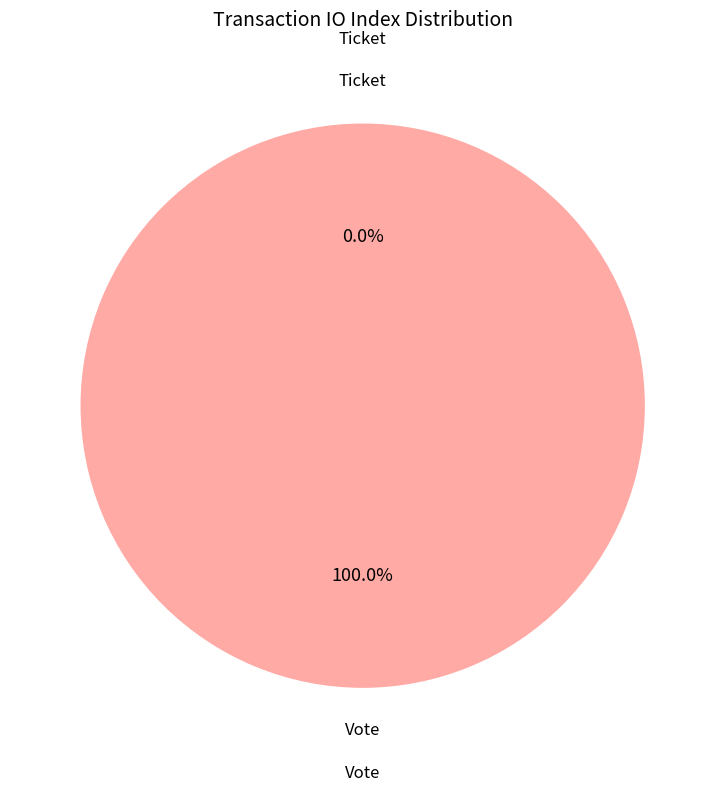

True or false: Ticket accounts for 14% of the total.

False